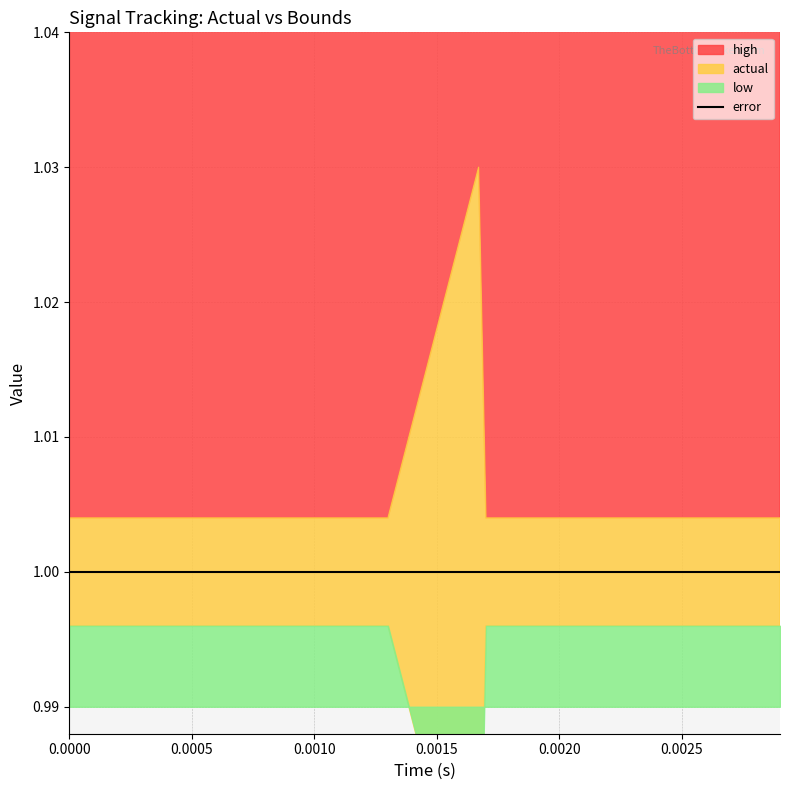

Does the chart display data point markers on the line(s)?

No